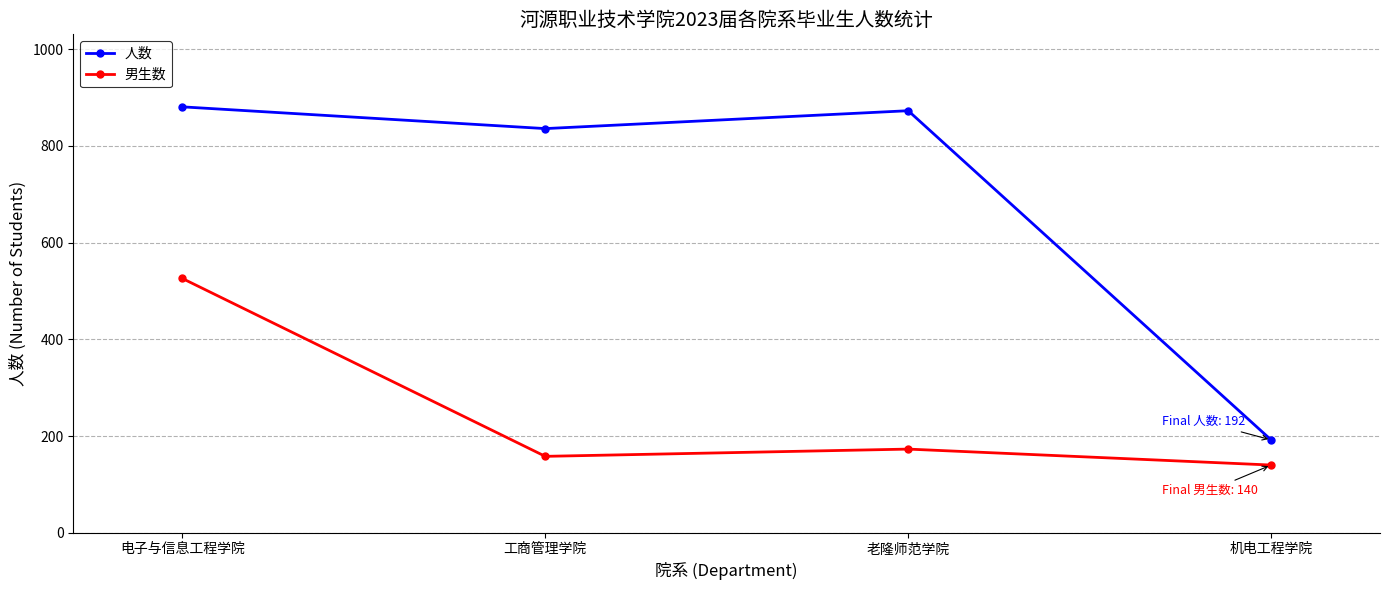

What is the label of the 4th point from the right?

电子与信息工程学院